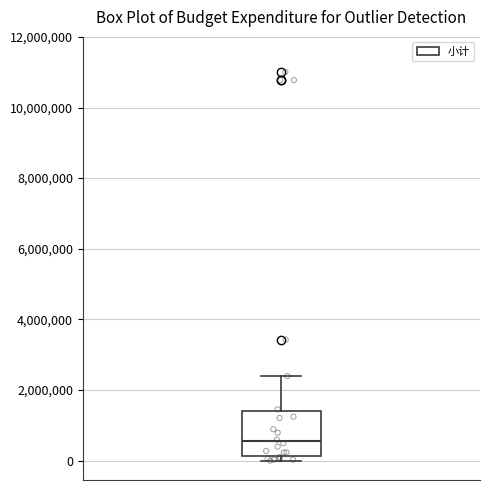

Where is the upper edge of the box on the y-axis? The values are not printed on the chart, so give them approximately, as read against the axis.

1400000